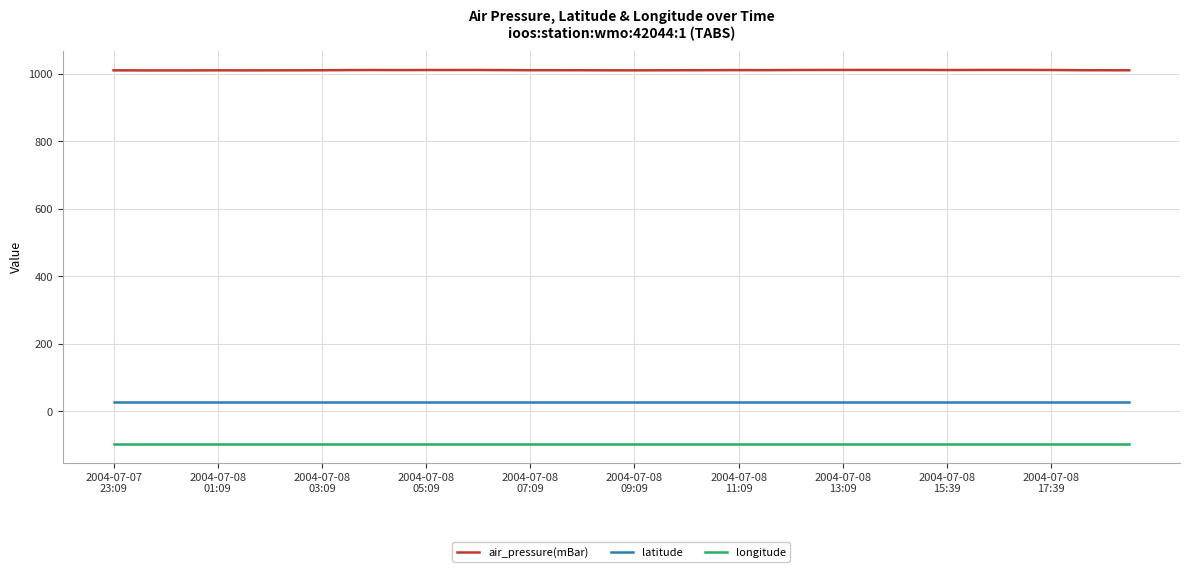

List the series in order of their peak value, highest first.

air_pressure(mBar), latitude, longitude